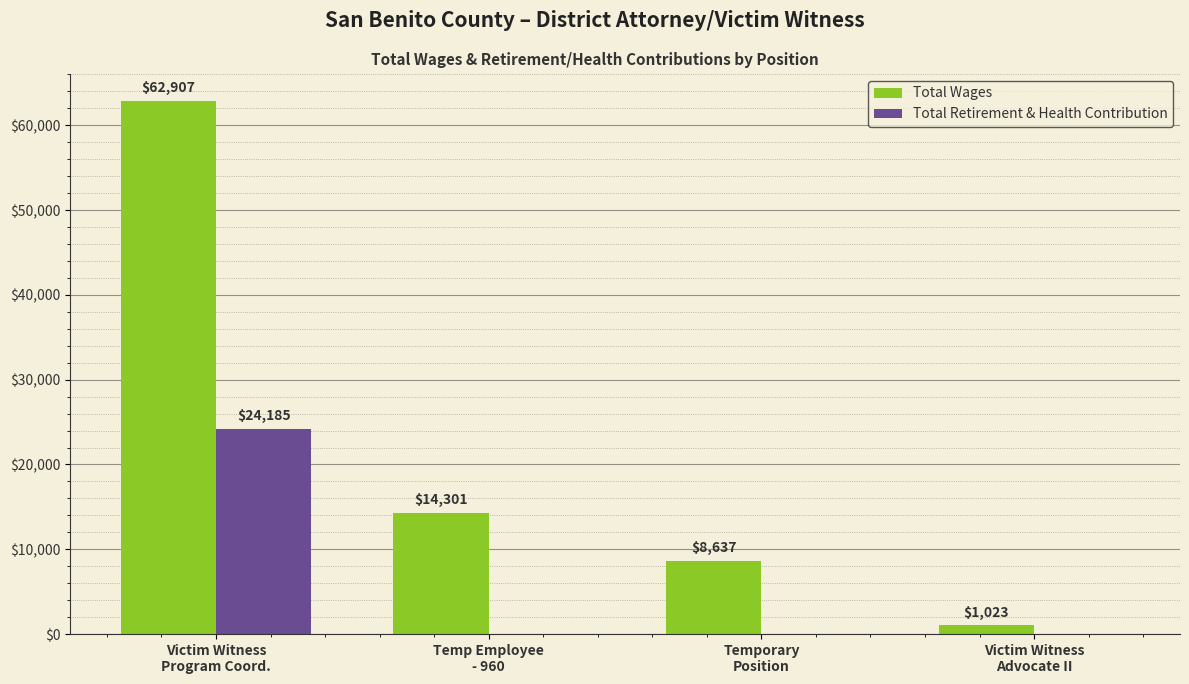

What is the sum of the Total Wages values at Temporary
Position and Victim Witness
Advocate II?

9660